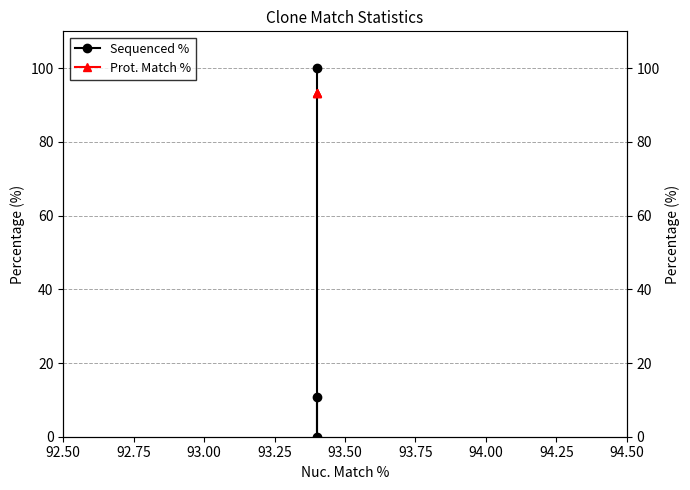

How many distinct data groups are displayed?

2